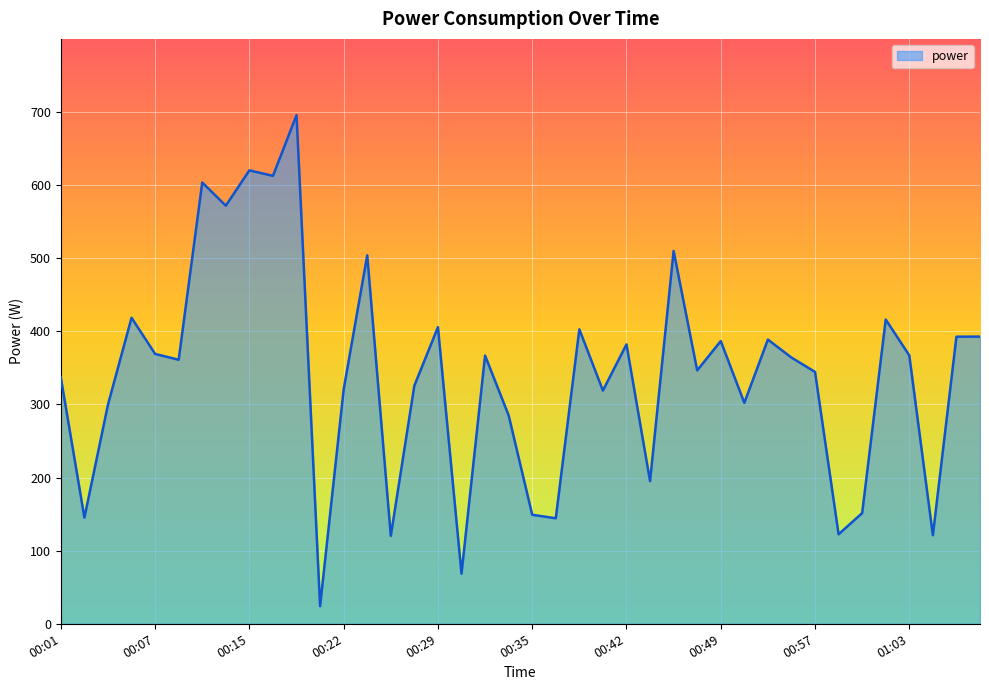

What is the maximum value shown in the chart?

695.6